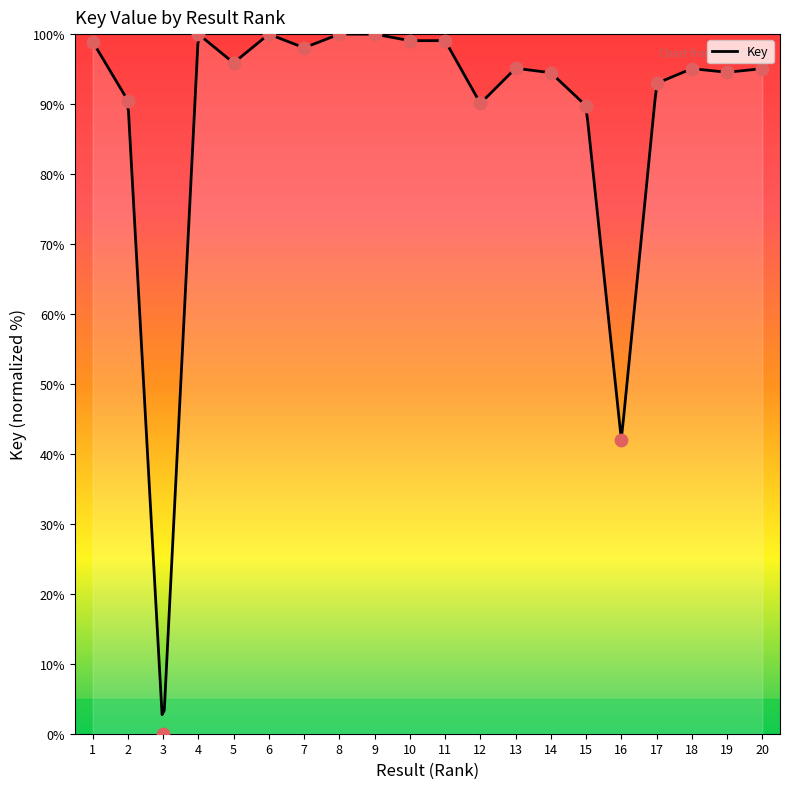

What is the change in value from 11 to 19?

-4.5